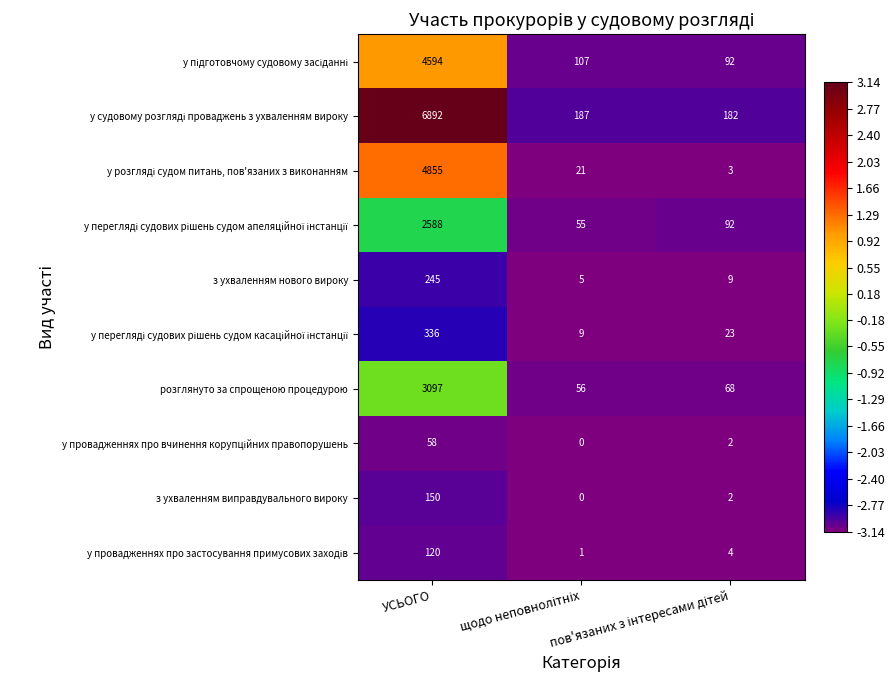

What is the difference between the maximum and minimum values in the з ухваленням виправдувального вироку series?

150